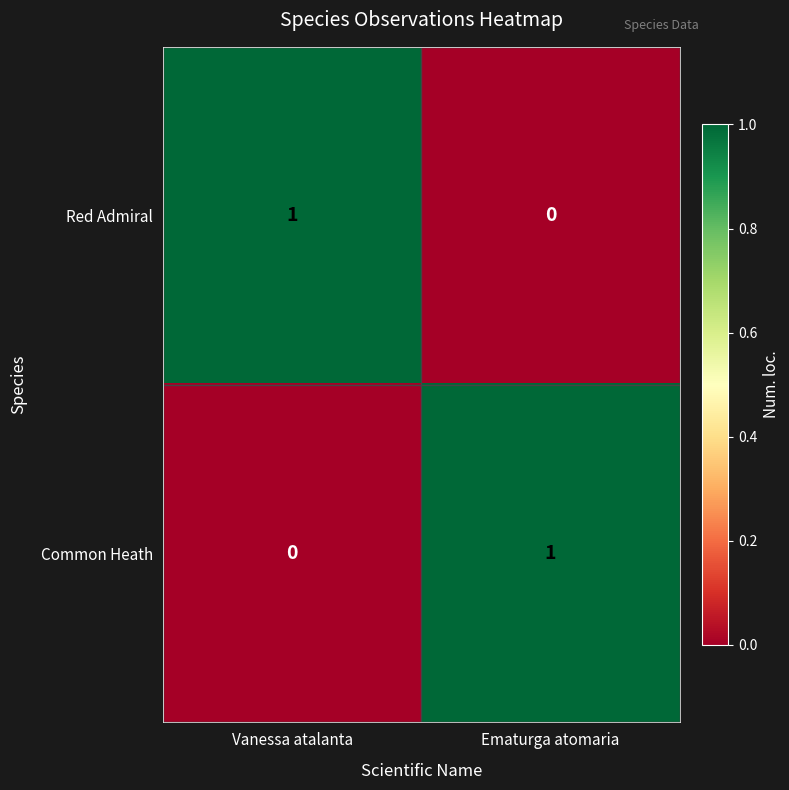

Reading left to right, what are all the values shown in this chart?

Red Admiral: 1	0
Common Heath: 0	1